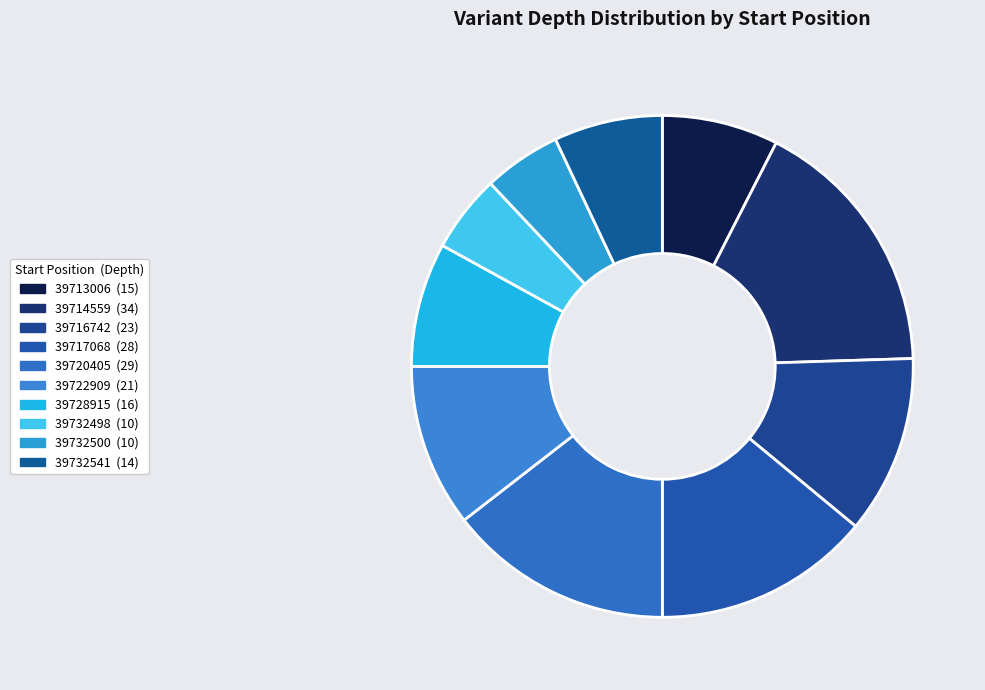

How many segments does this pie chart have?

10